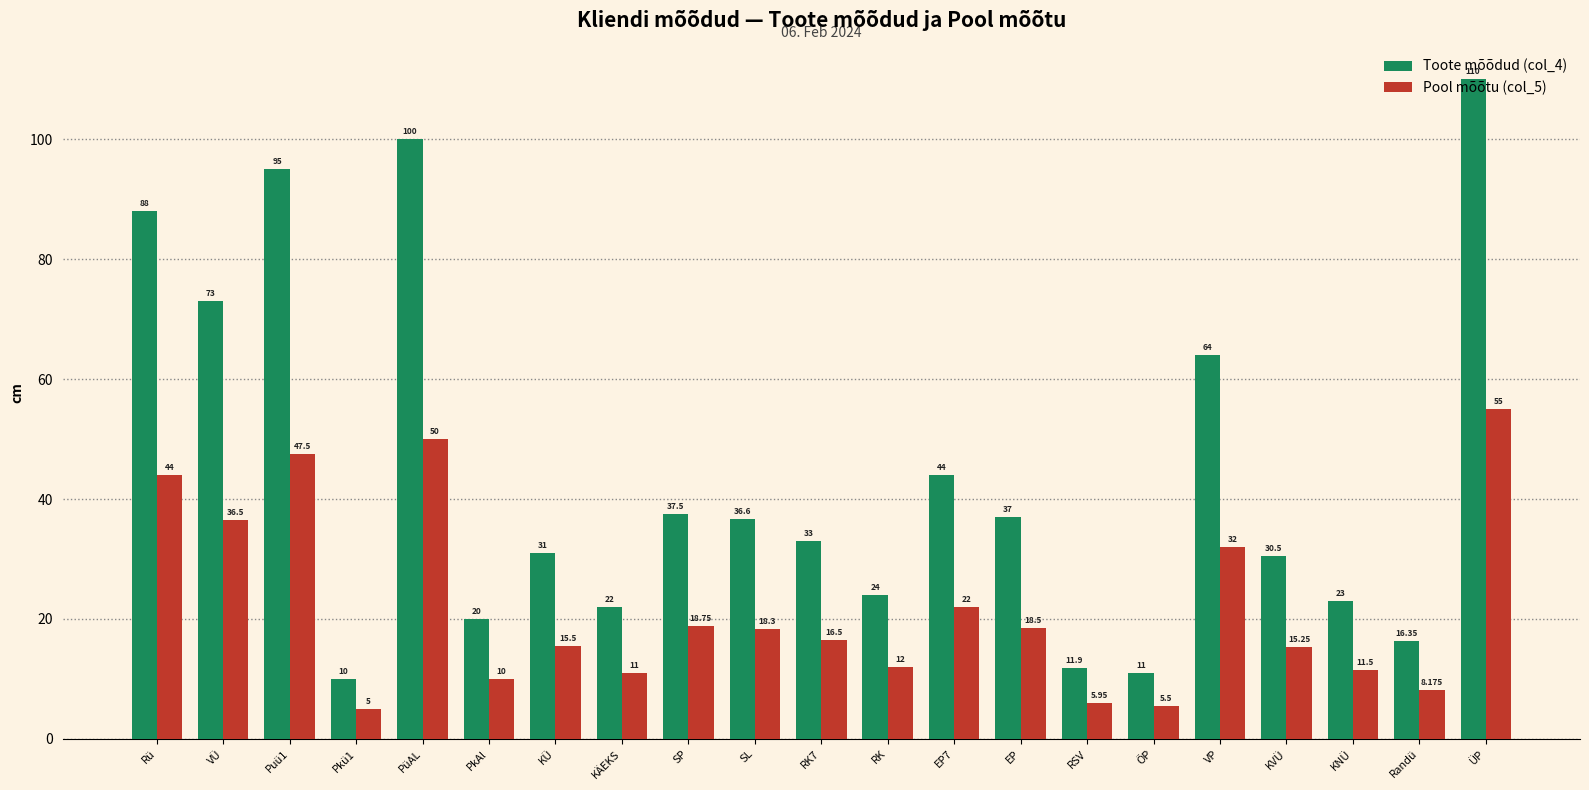

How many bars are there in total?

42